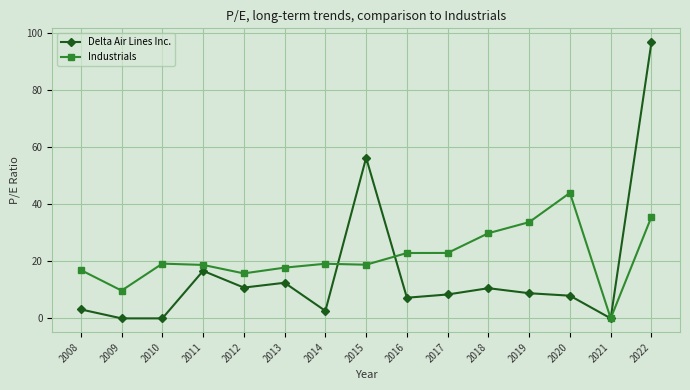

What are all the series names shown in the legend?

Delta Air Lines Inc., Industrials